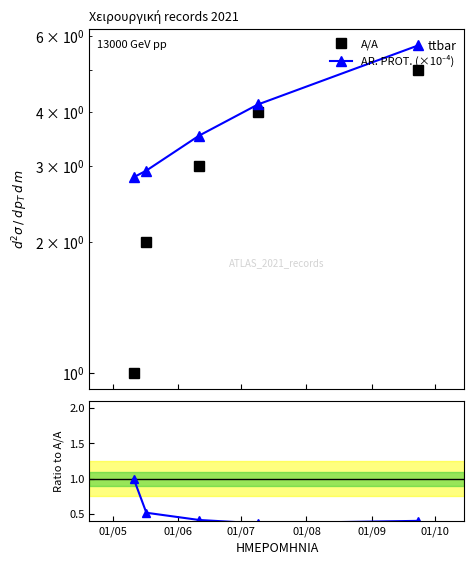

What is the difference between the maximum and minimum values in the AR. PROT. (×10⁻⁴) series?

2.9